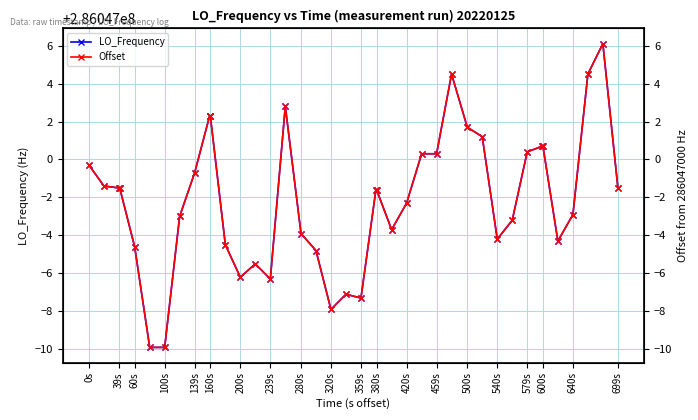

True or false: Offset and LO_Frequency cross at least once.

False